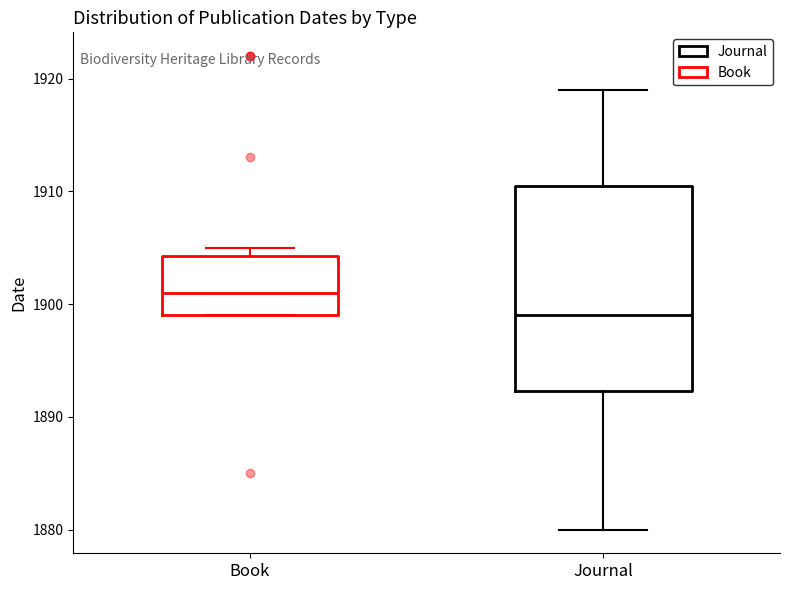

Reading left to right, read every box against the y-axis: the position of its median line, the range the box covers, and the ends of its whiskers. The values are not printed on the chart, so give them approximately, as read against the axis.

Book: median 1901, box 1899 to 1904, whiskers 1899 to 1905
Journal: median 1899, box 1892 to 1911, whiskers 1880 to 1919